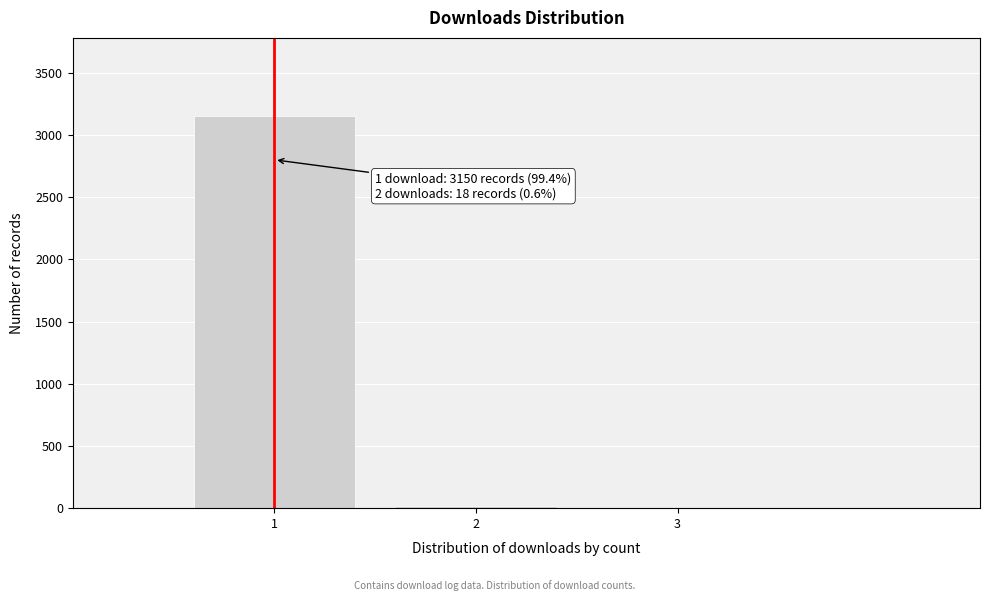

Reading left to right, list all the values displayed in this chart.

1=3150	2=18	3=2